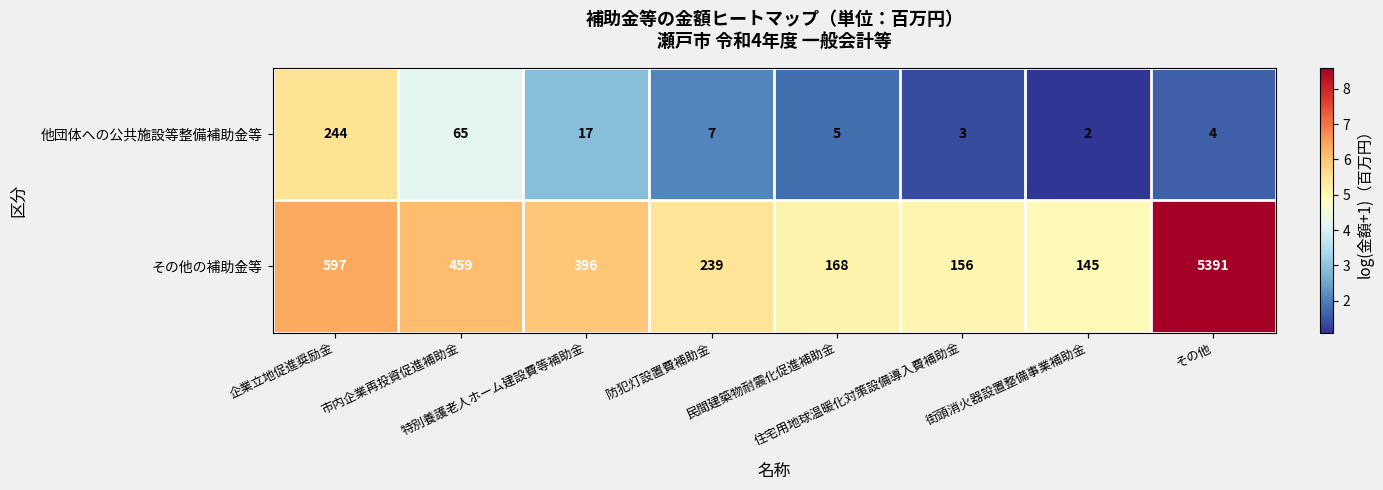

What is the sum of all 他団体への公共施設等整備補助金等 values?

347